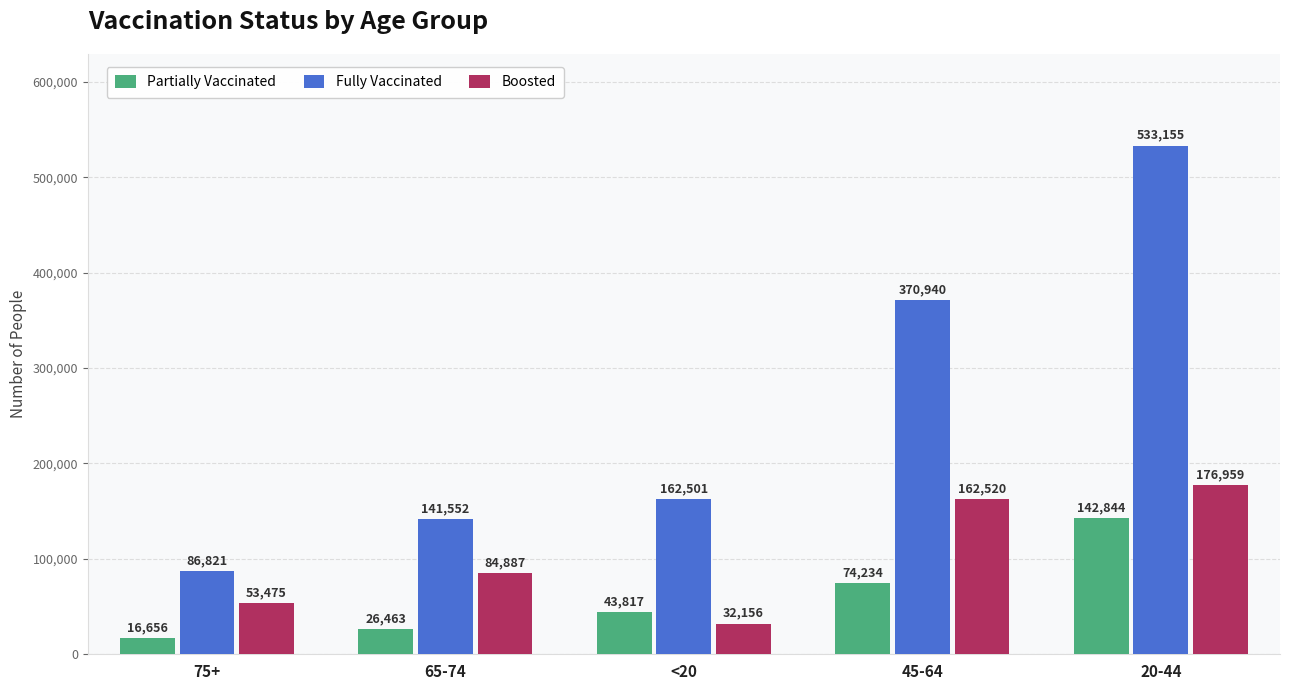

At how many categories does at least one series exceed 238371?

2